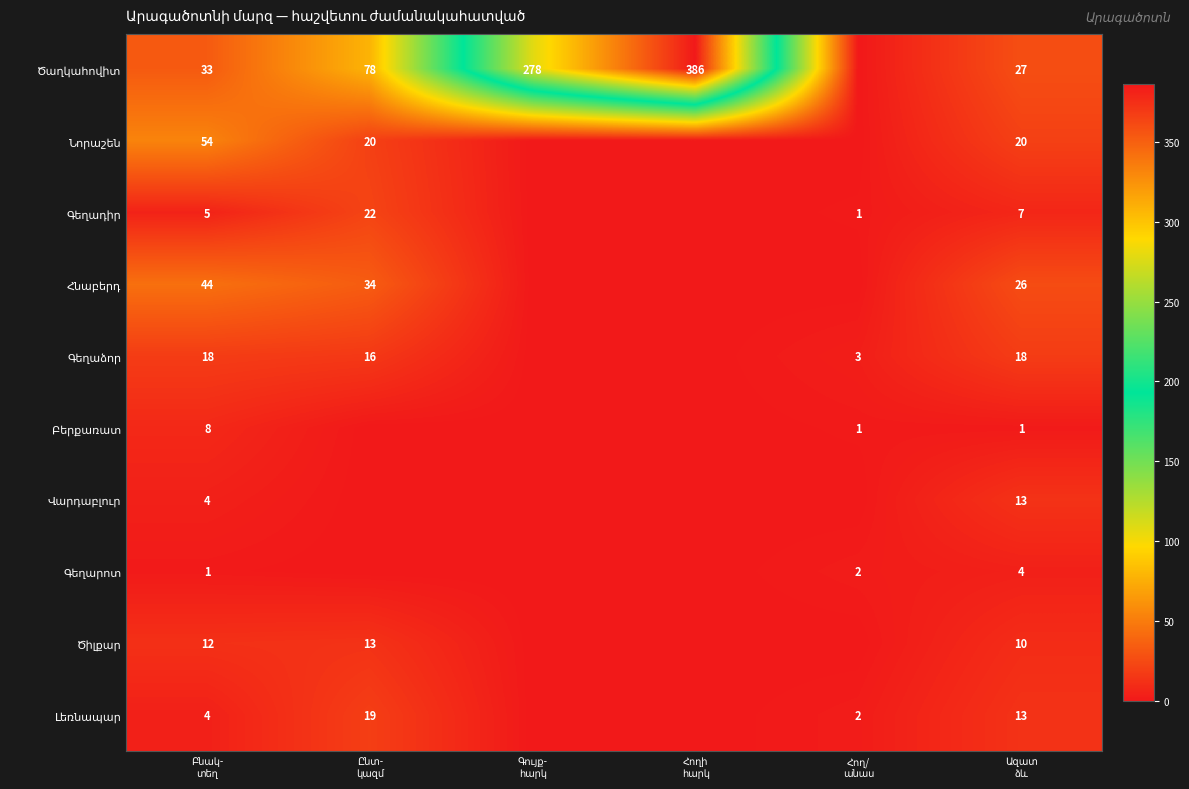

What is the difference between the maximum and minimum values in the Գեղաձոր series?

18